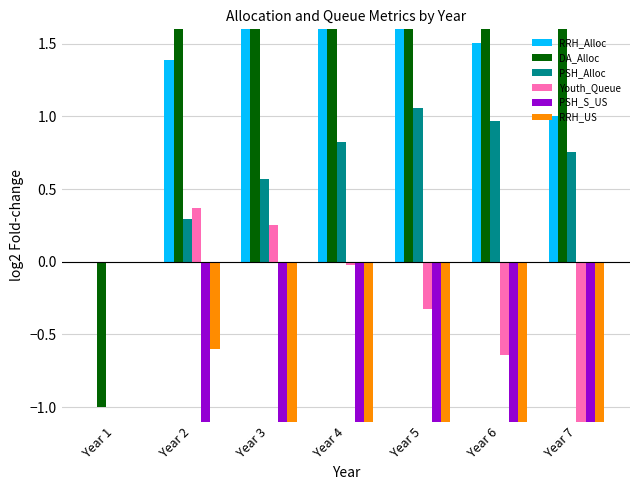

What are all the series names shown in the legend?

RRH_Alloc, DA_Alloc, PSH_Alloc, Youth_Queue, PSH_S_US, RRH_US